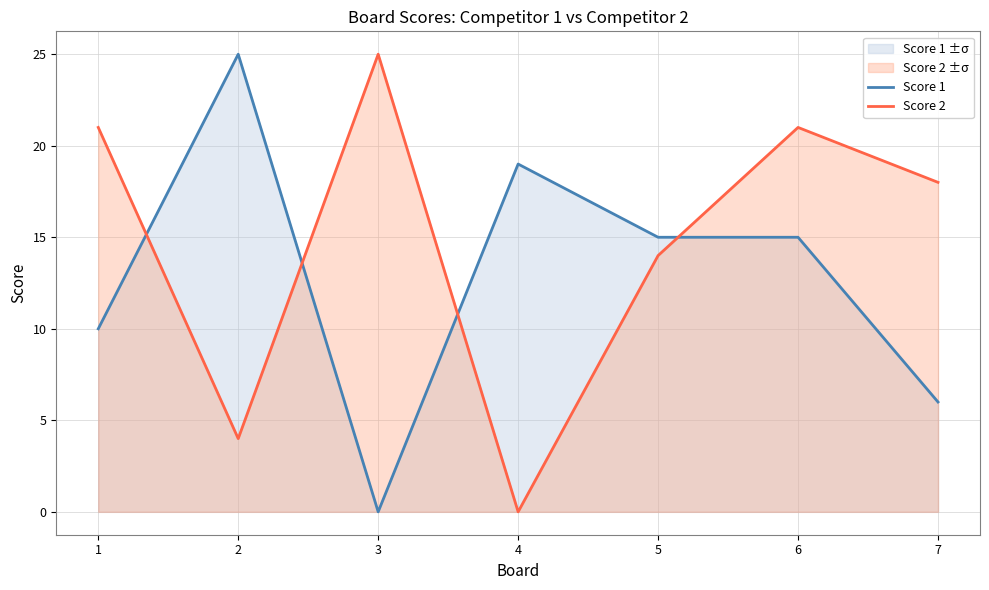

The Score 1 series shows 15 at 6. True or false?

True